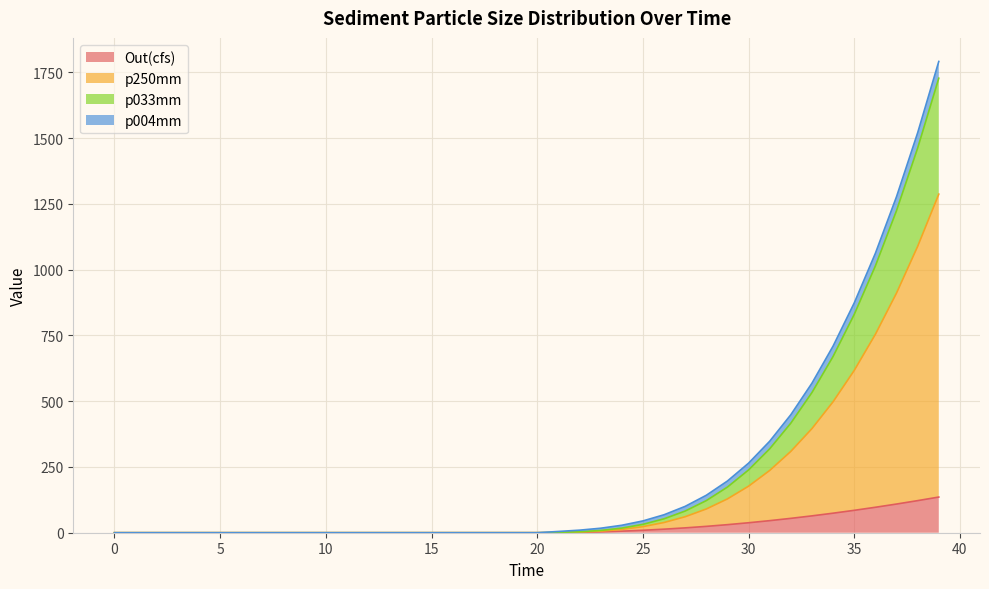

At which label does p033mm reach its peak?

39.0